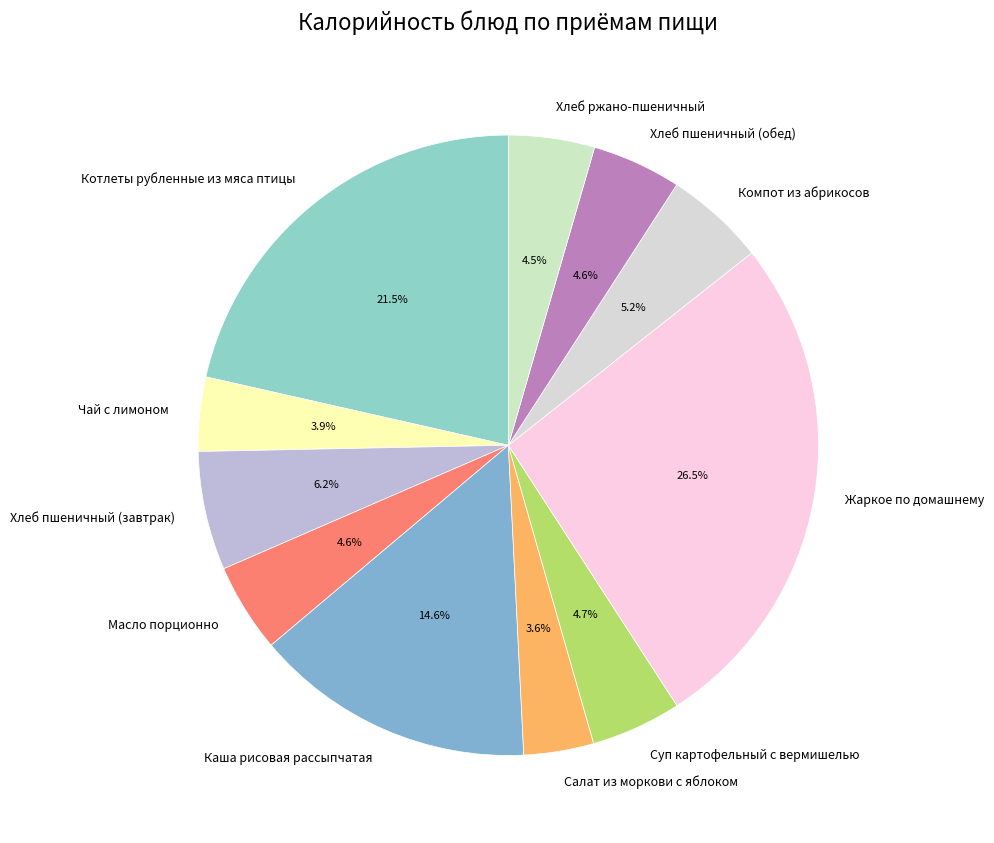

What is the largest slice in the pie chart?

Жаркое по домашнему